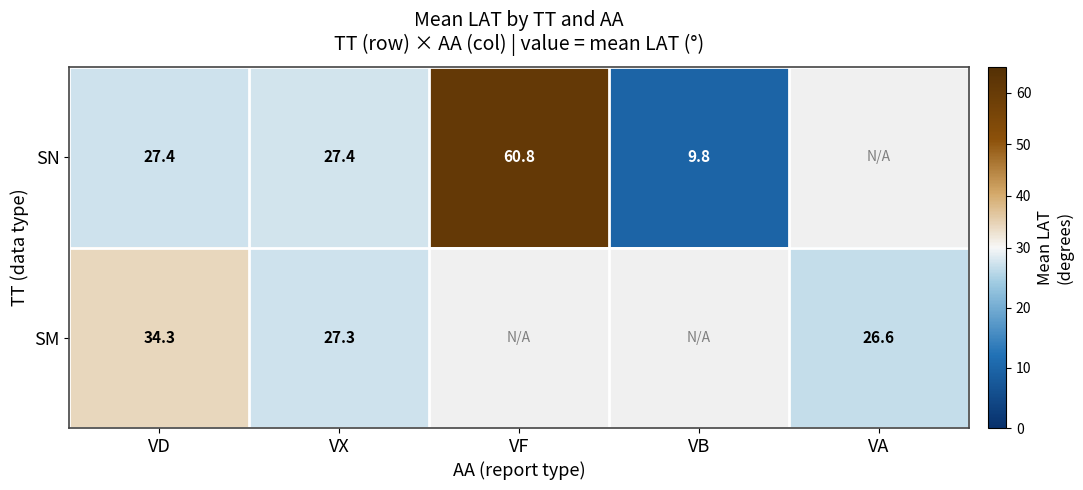

What is the difference between the SM values at VX and VD?

7.0